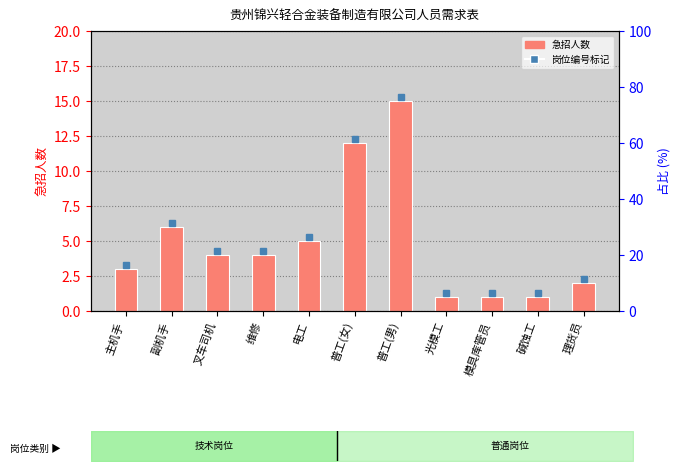

Reading left to right, transcribe all the data shown in this chart.

3	6	4	4	5	12	15	1	1	1	2